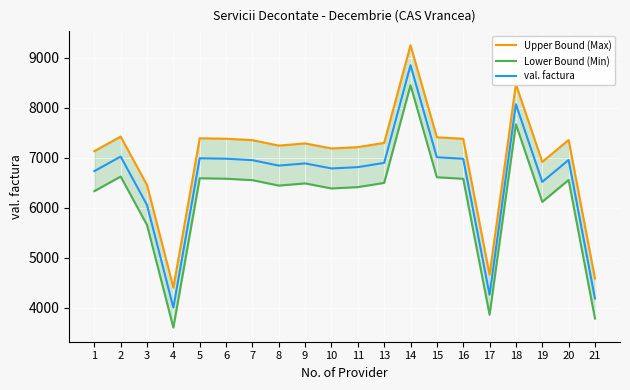

What is the sum of all val. factura values?

131709.6